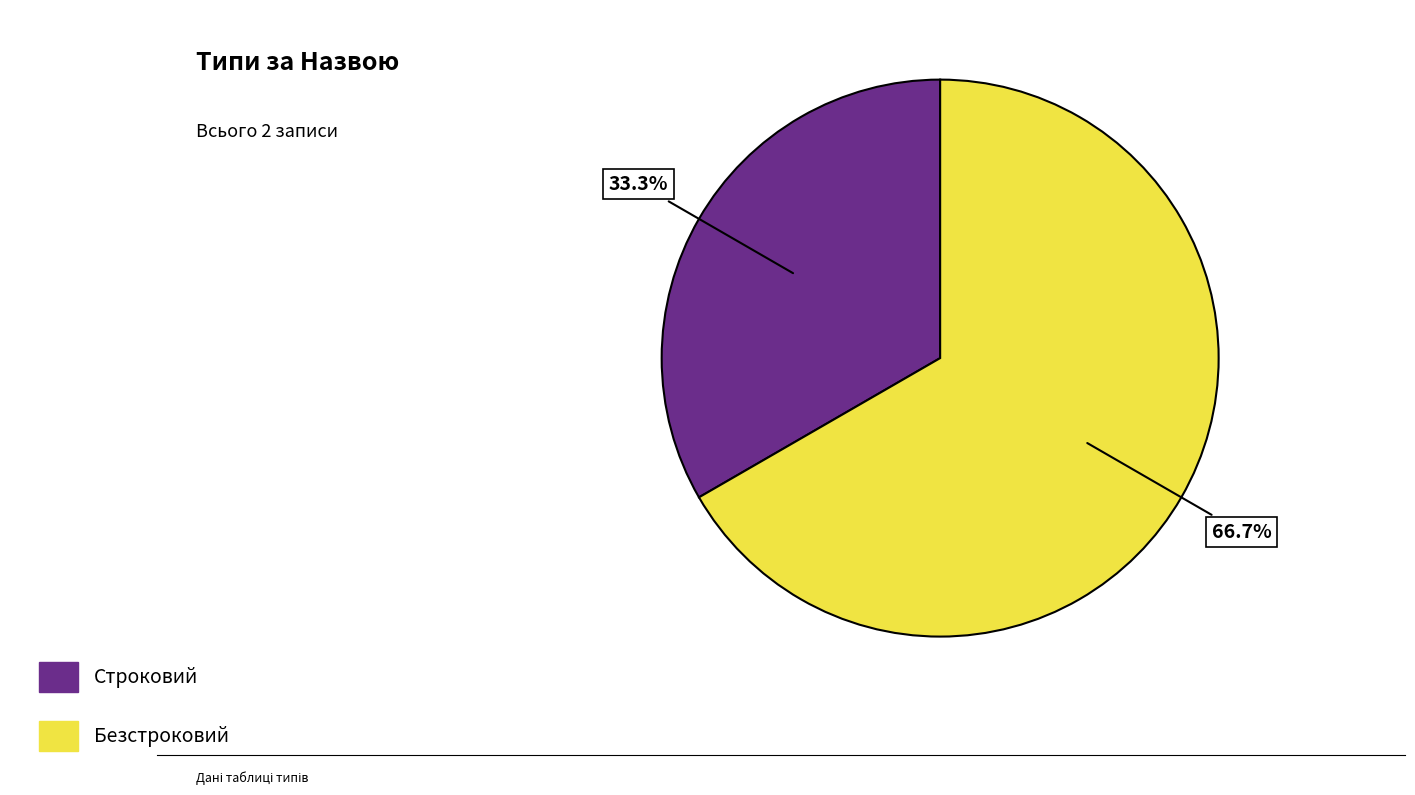

Does any single category account for the majority?

Yes